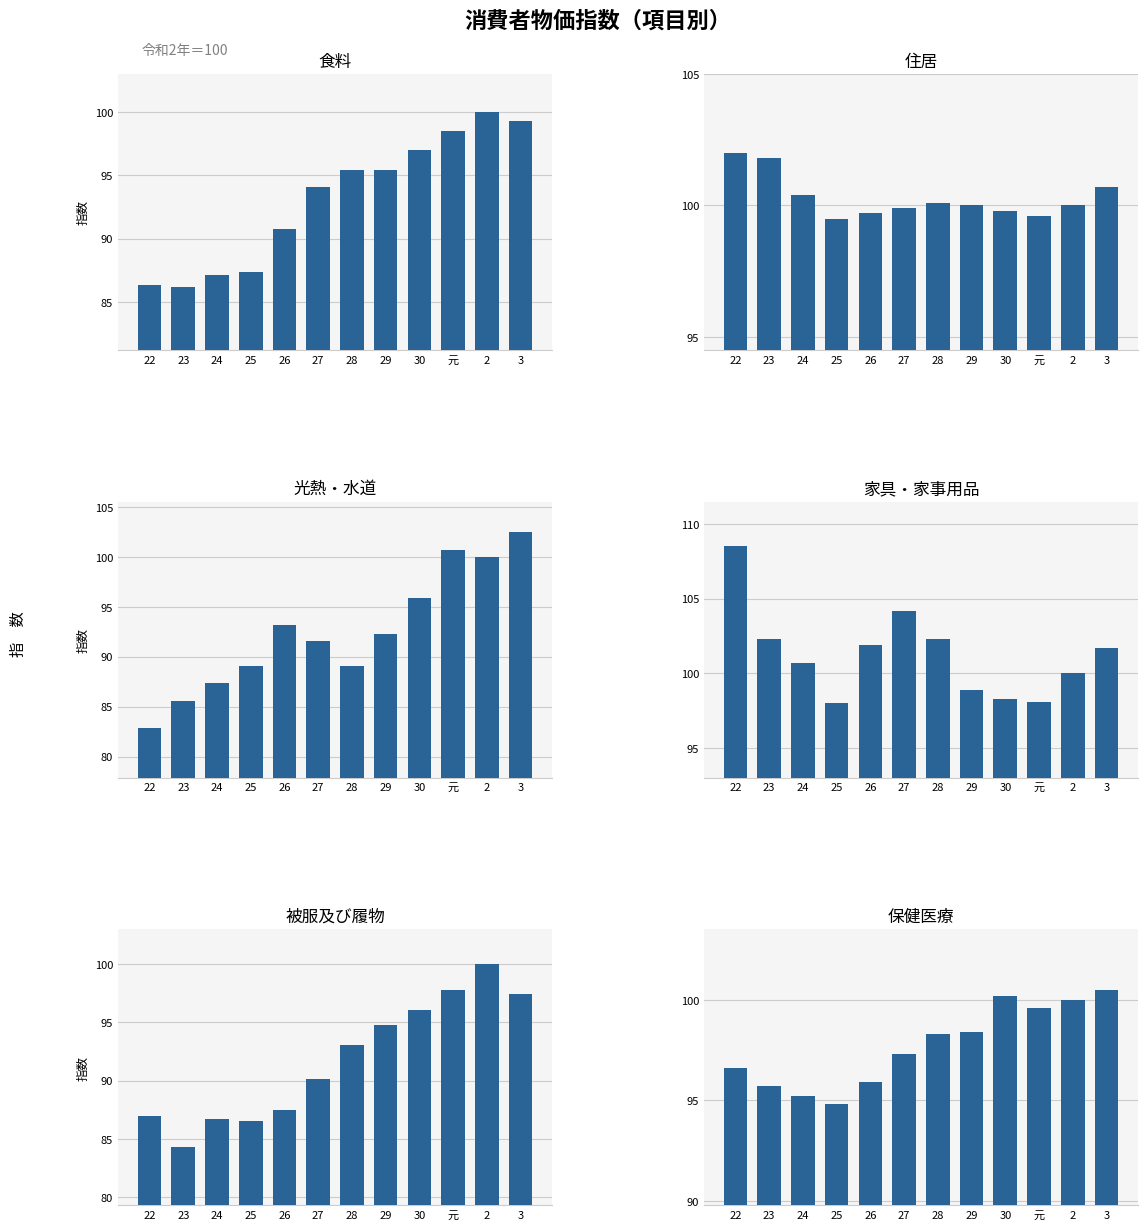

Is it true that 家具・家事用品 equals 98.9 at 29?

True